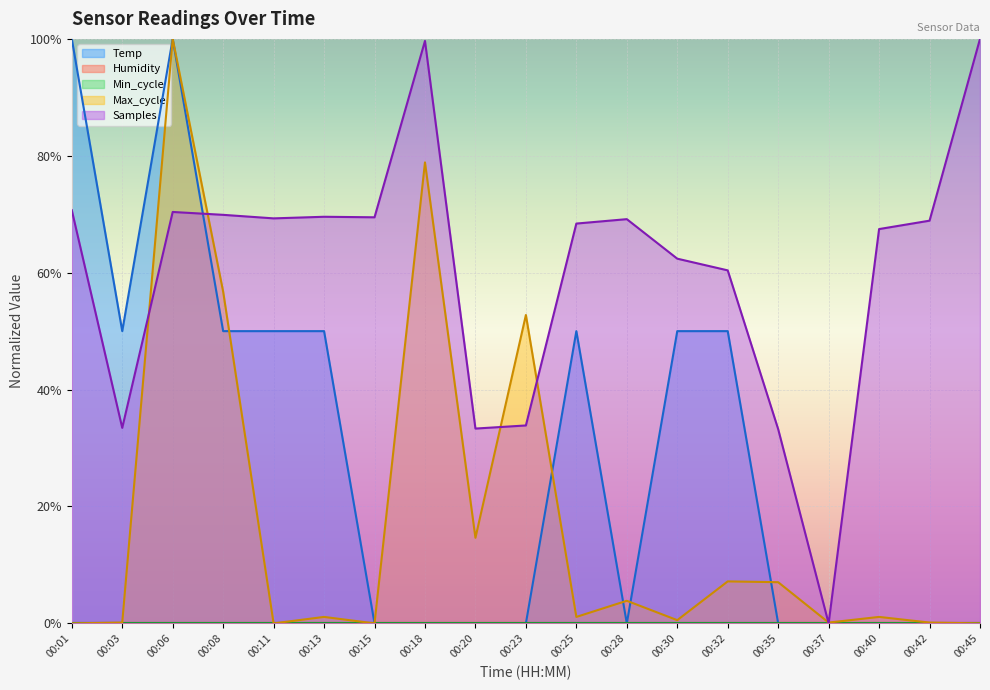

Where is the first local minimum for Samples?

00:03